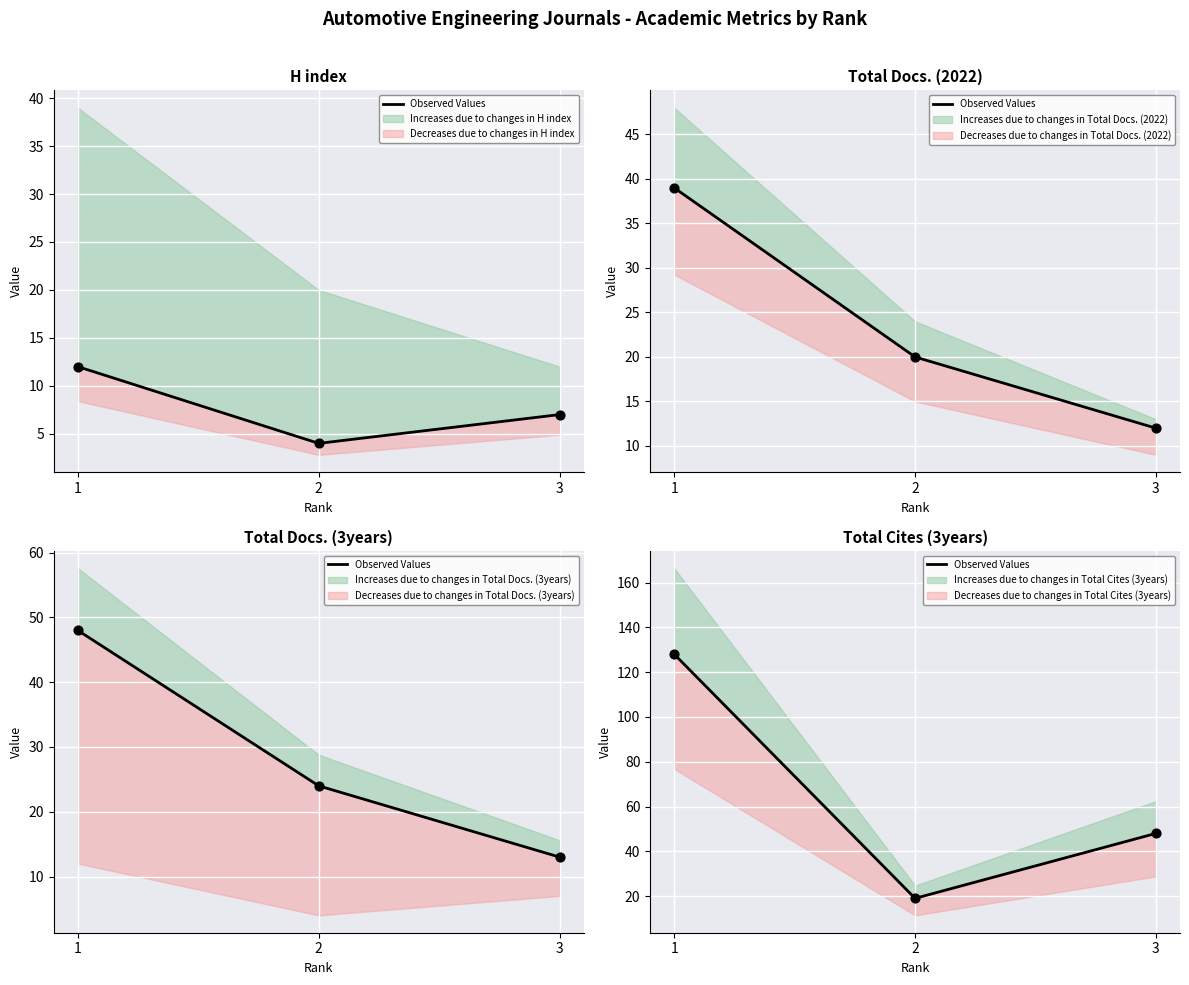

Approximately how many times larger is the value at 1 compared to 3?

2.7